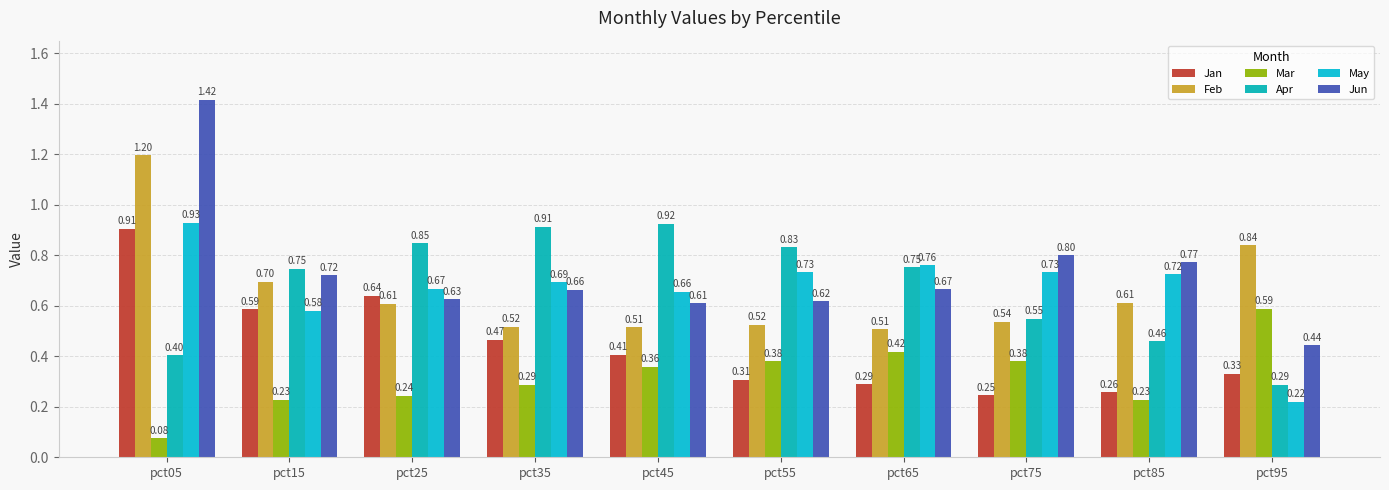

Does the chart contain any negative values?

No